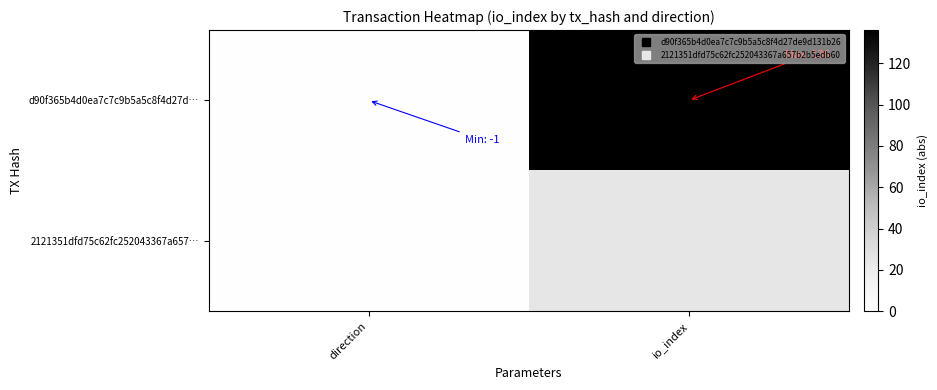

Rank the series by their average value, from lowest to highest.

2121351dfd75c62fc252043367a657…, d90f365b4d0ea7c7c9b5a5c8f4d27d…